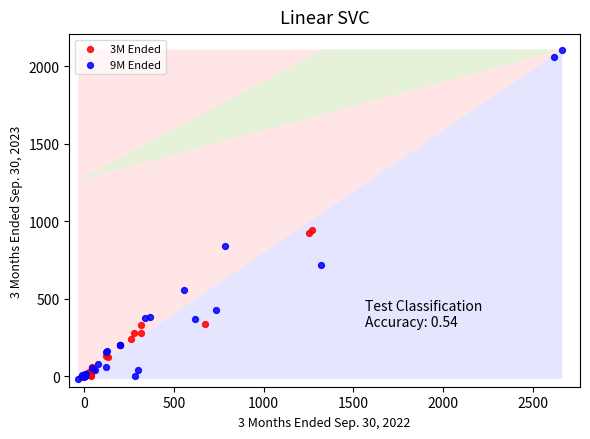

Which series has the widest spread of Y values?

9M Ended